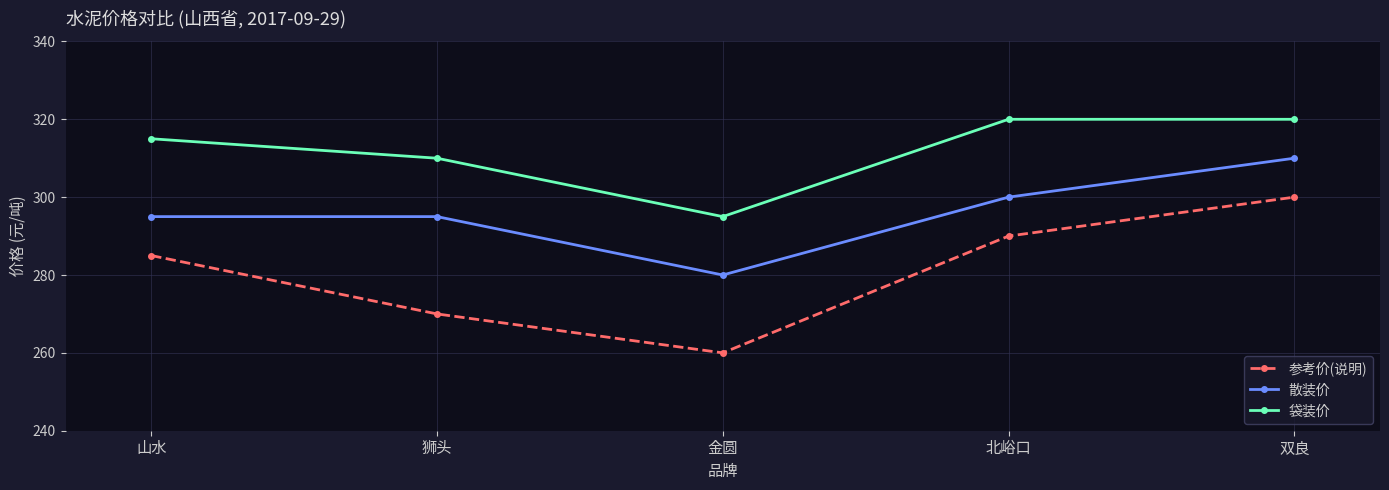

What is the greatest value displayed?

320